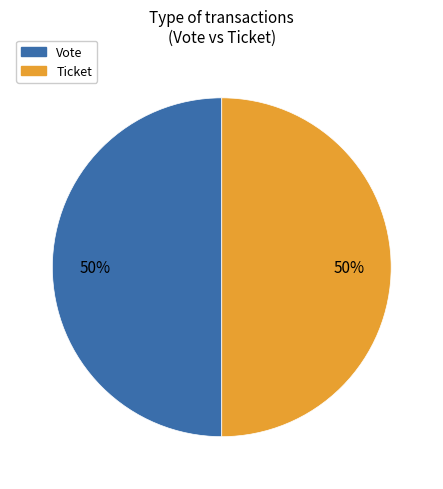

What is the ratio of the value at Vote to the value at Ticket?

1.0